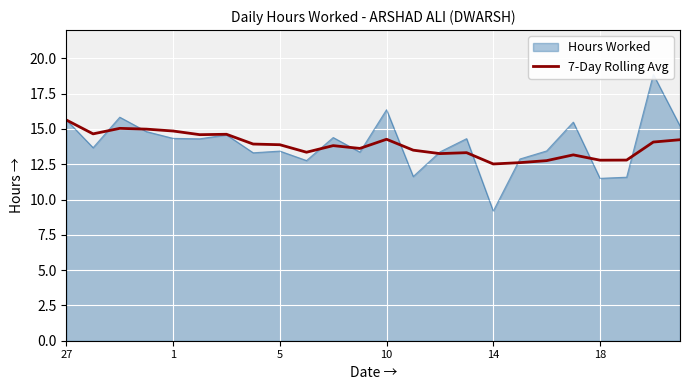

True or false: 7-Day Rolling Avg has a value of 5.1 at 14.

False